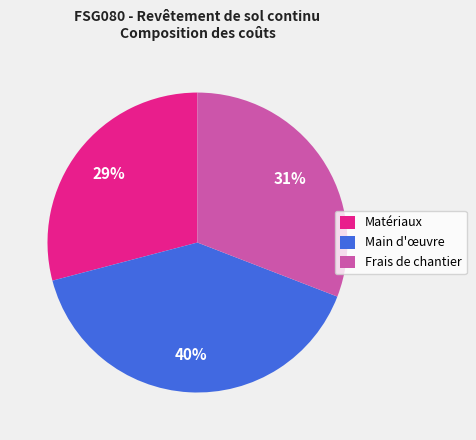

To the nearest percent, what is the average slice percentage?

33%